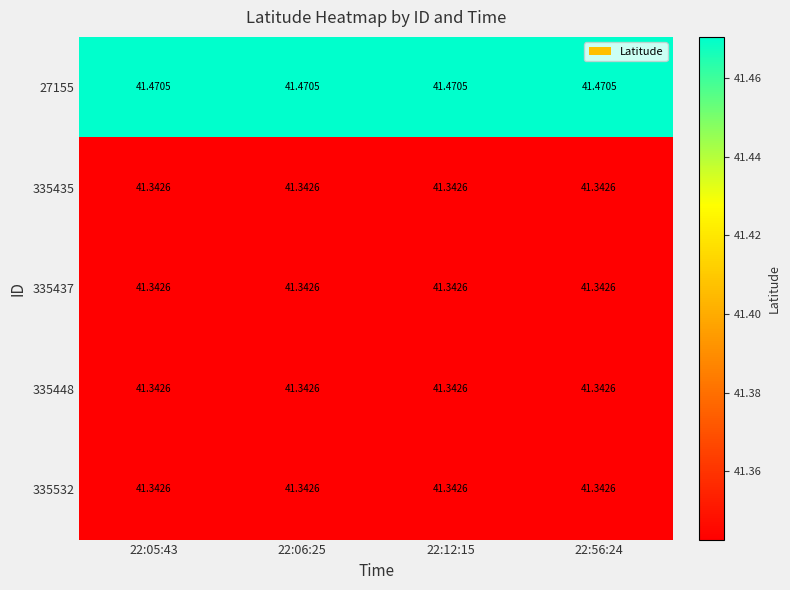

Is the value of 335437 at 22:06:25 greater than the value of 27155 at 22:56:24?

No